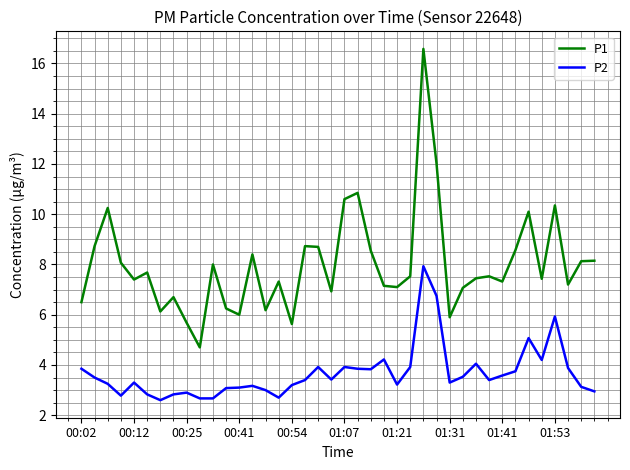

What is the greatest value displayed?

16.6